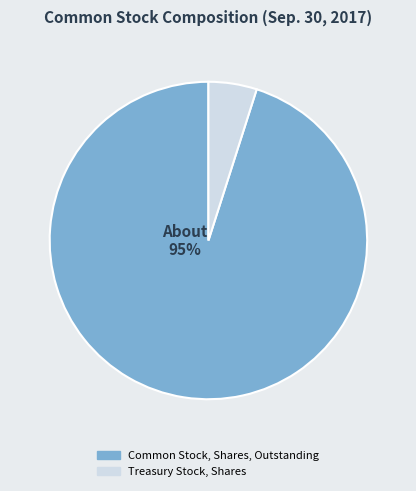

To the nearest percent, what is the difference between the Common Stock, Shares, Outstanding and Treasury Stock, Shares slice percentages?

90%